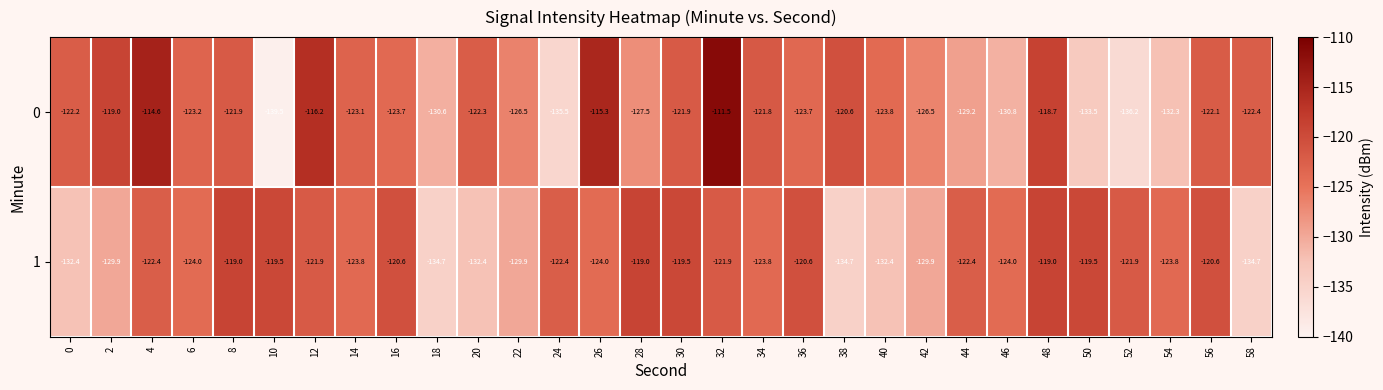

What is the maximum value shown in the chart?

-111.5